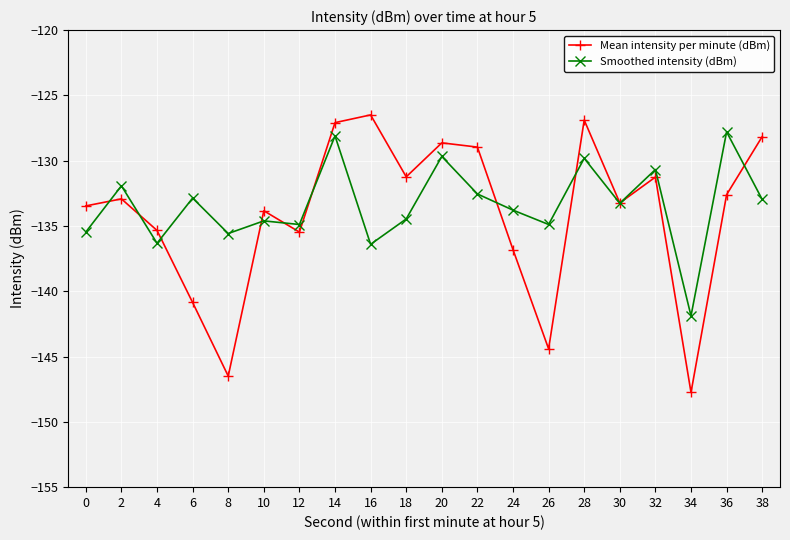

What is the value of the Mean intensity per minute (dBm) point at the 18th from the left?

-147.7